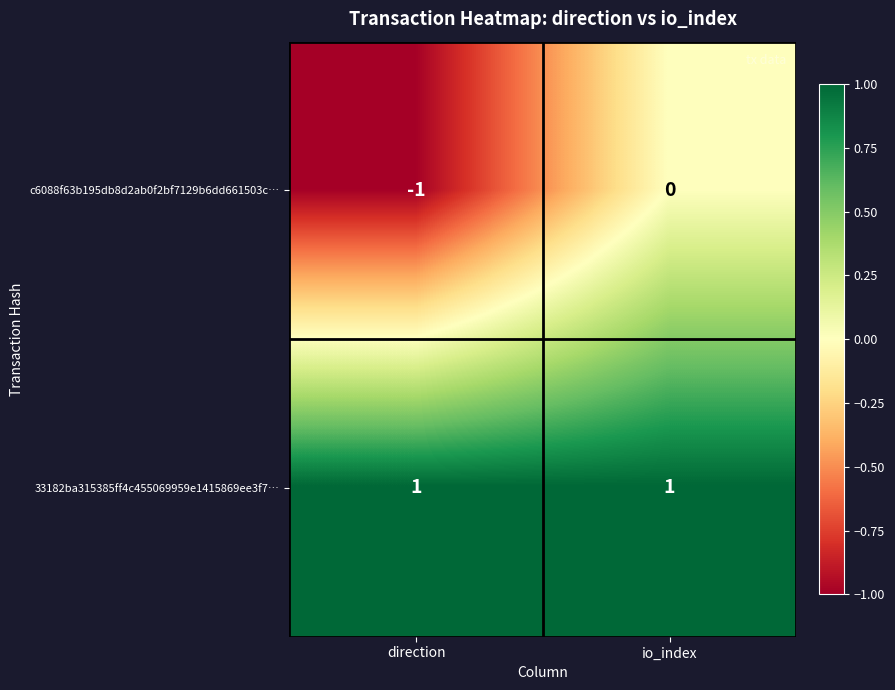

The value of c6088f63b195db8d2ab0f2bf7129b6dd661503c… at direction is -1. True or false?

True